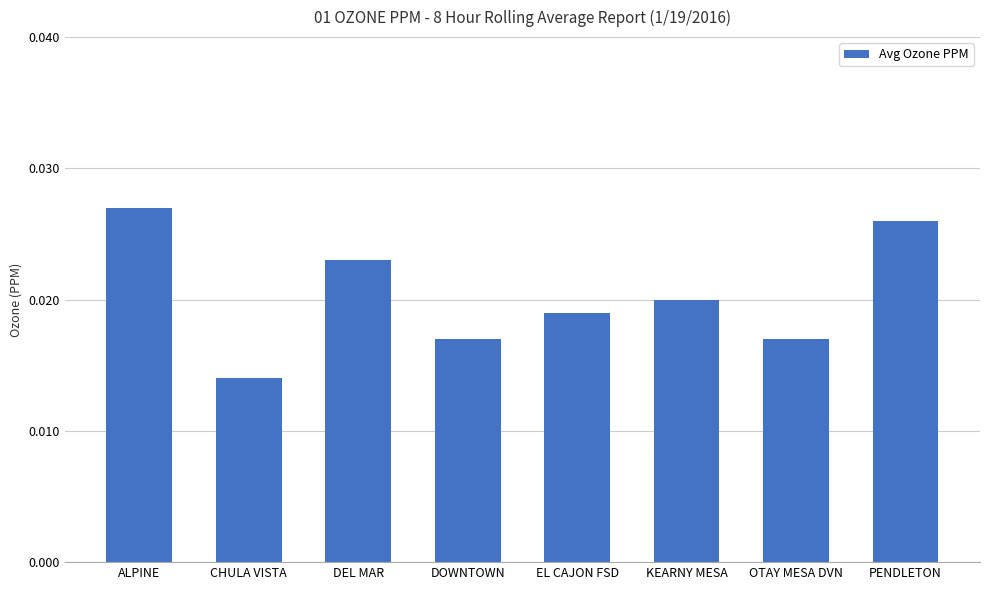

Which category has the lowest value across all series?

CHULA VISTA